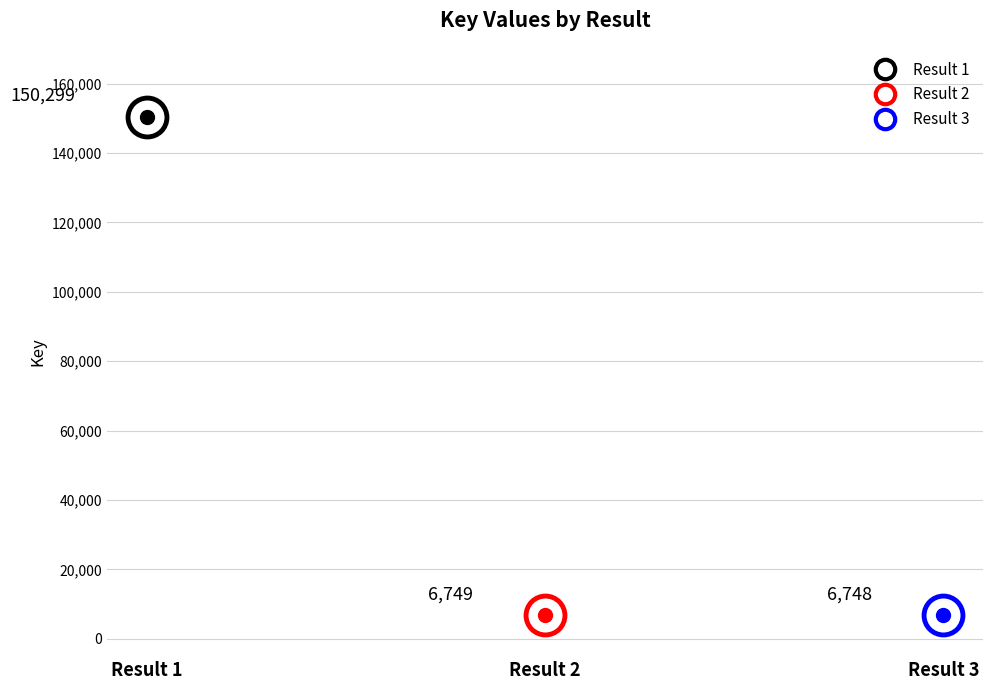

Which has a higher value, 1 or 3?

1